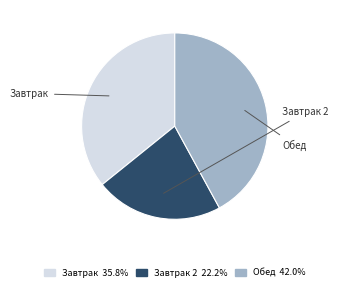

Is there any slice that represents more than half of the pie?

No